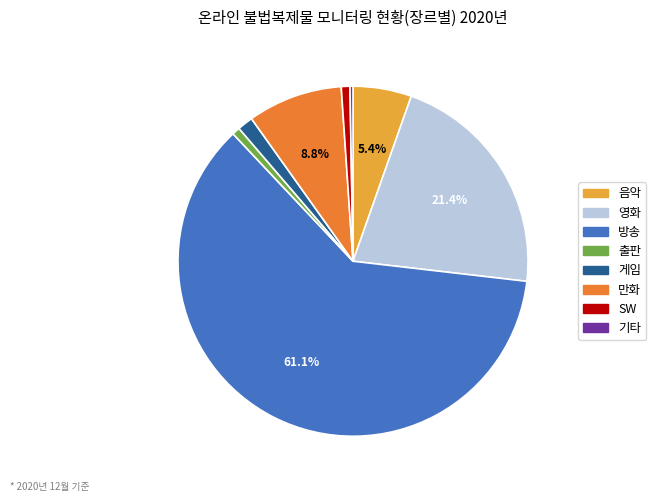

Combined, do SW and 음악 account for over 50%?

No